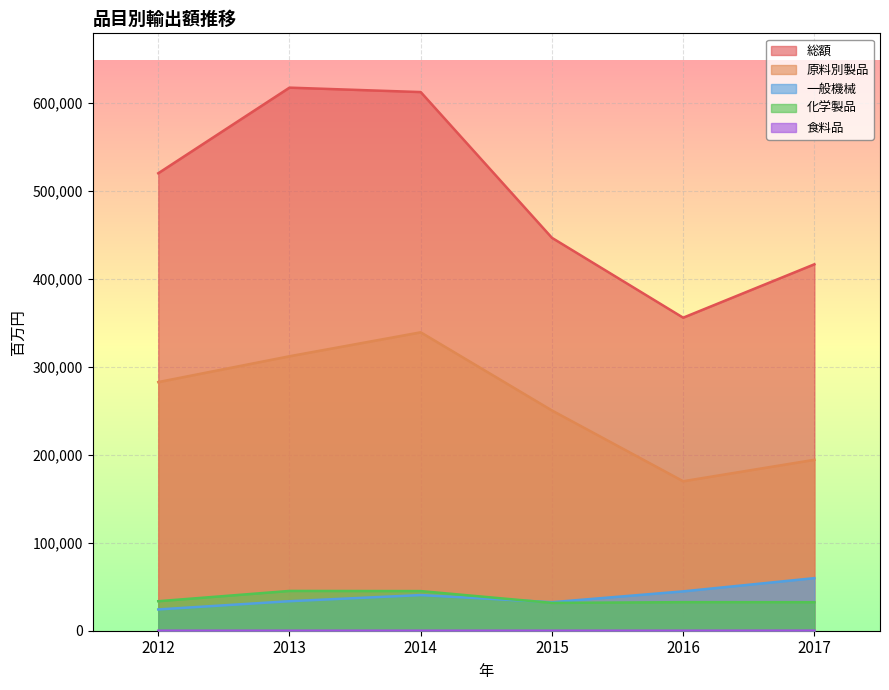

Reading right to left, transcribe all the data shown in this chart.

総額: 2017=416492.0	2016=355792.0	2015=446567.0	2014=612237.8	2013=617270.8	2012=519959.0
原料別製品: 2017=194280.1	2016=169905.0	2015=250325.0	2014=339172.3	2013=311960.7	2012=282604.0
一般機械: 2017=59762.2	2016=44738.0	2015=32404.0	2014=40524.1	2013=33553.4	2012=24197.0
化学製品: 2017=32420.6	2016=32462.0	2015=31618.0	2014=45050.5	2013=45220.2	2012=33547.0
食料品: 2017=67.6	2016=8.0	2015=10.0	2014=13.0	2013=2.2	2012=4.0